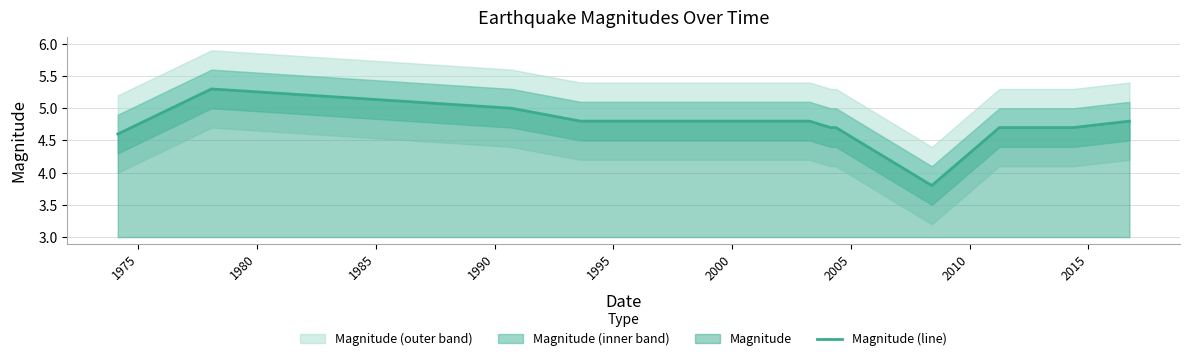

True or false: there are more than 0 points higher than both neighbors.

True